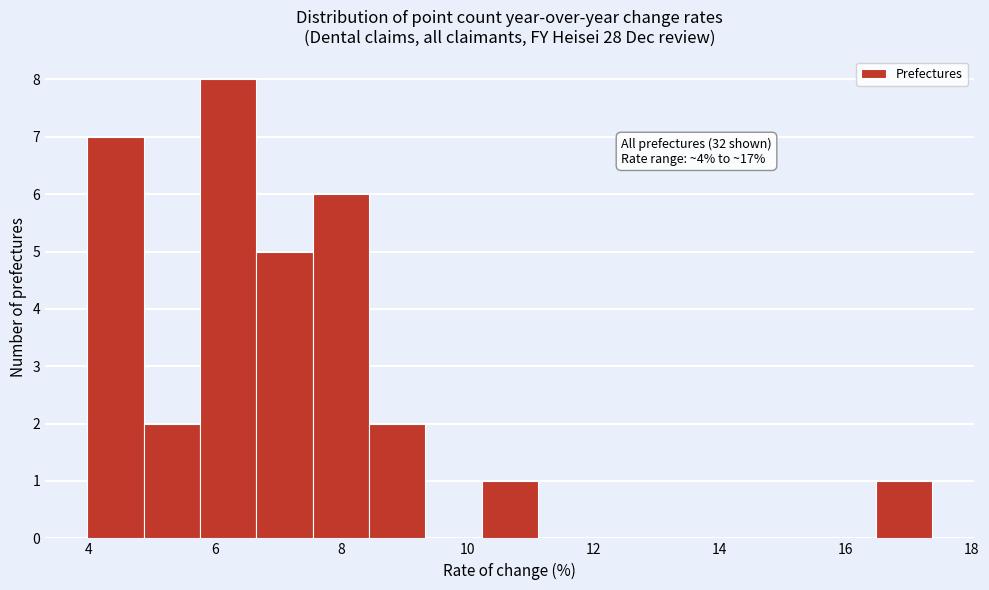

Over which range of the x-axis is the bar tallest?

5.8 to 6.6